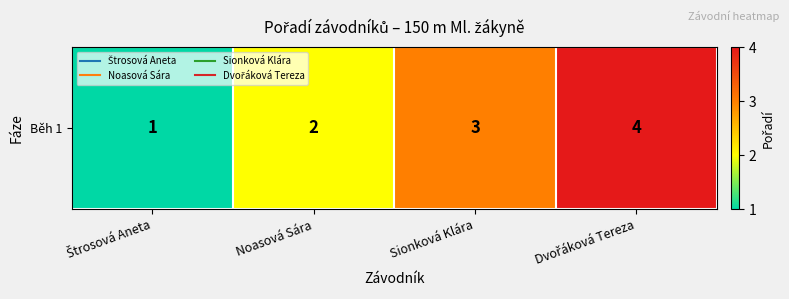

What is the maximum value shown in the chart?

4